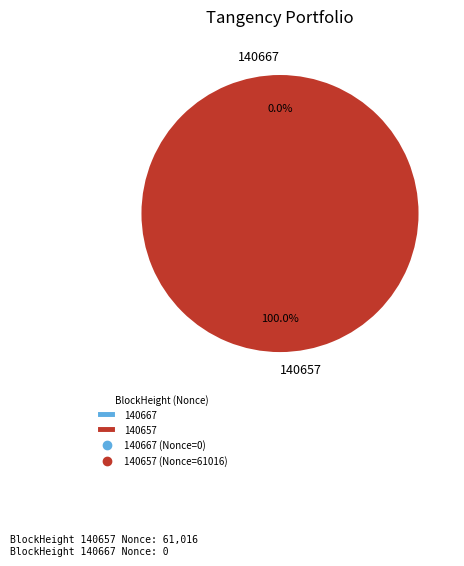

Is the sum of 140657 and 140667 greater than half?

Yes